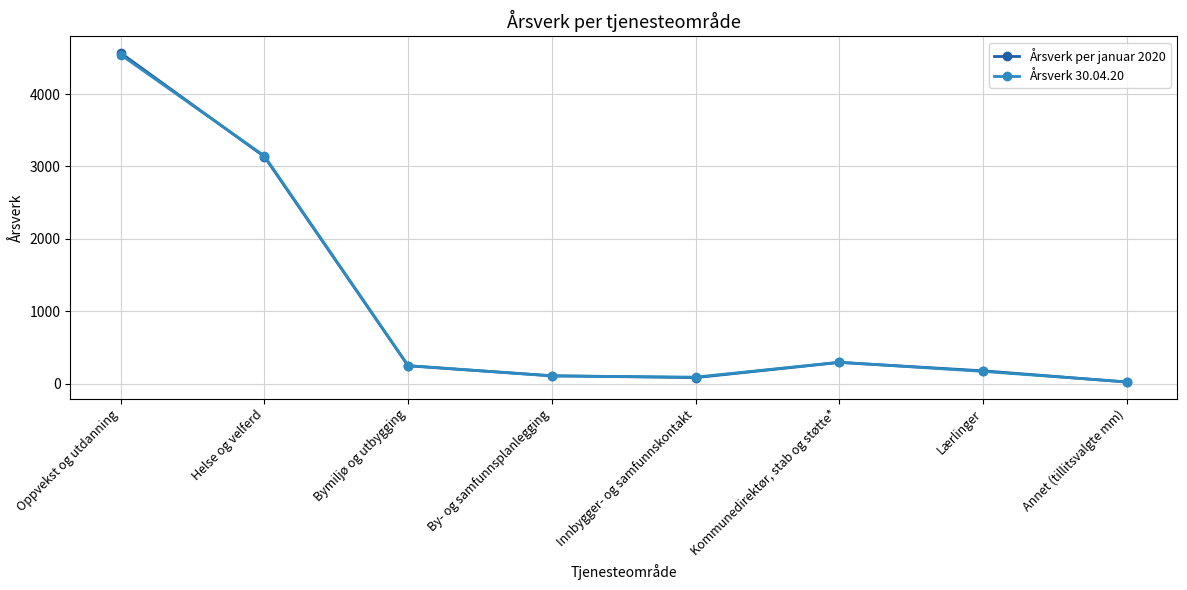

The value of Årsverk 30.04.20 at Helse og velferd is 3146. True or false?

True